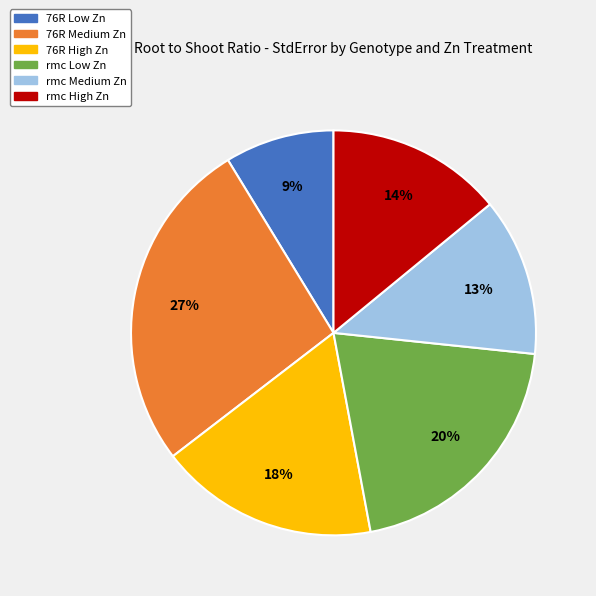

Rank the categories by value from highest to lowest.

76R Medium Zn, rmc Low Zn, 76R High Zn, rmc High Zn, rmc Medium Zn, 76R Low Zn